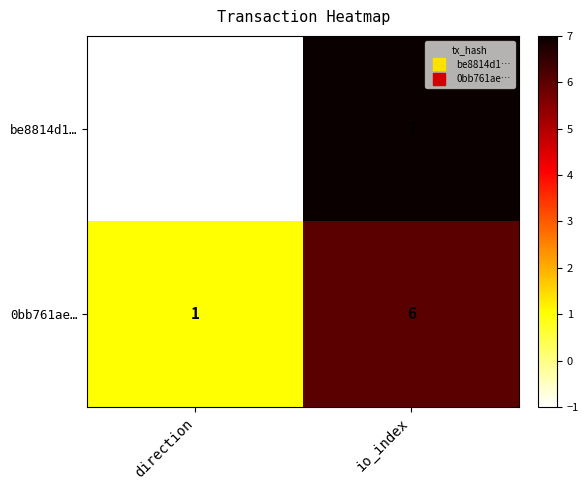

Which series has the largest range (max minus min)?

be8814d1…